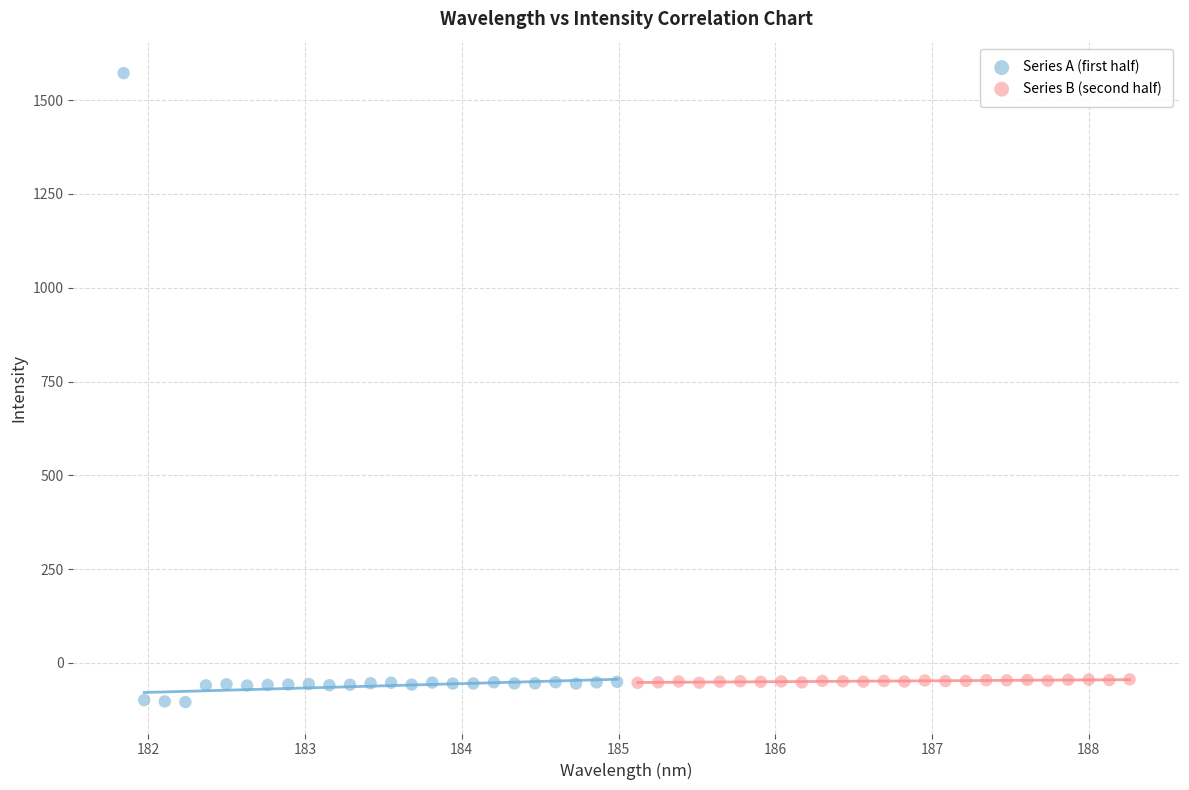

Which series has the widest spread of Y values?

Series A (first half)